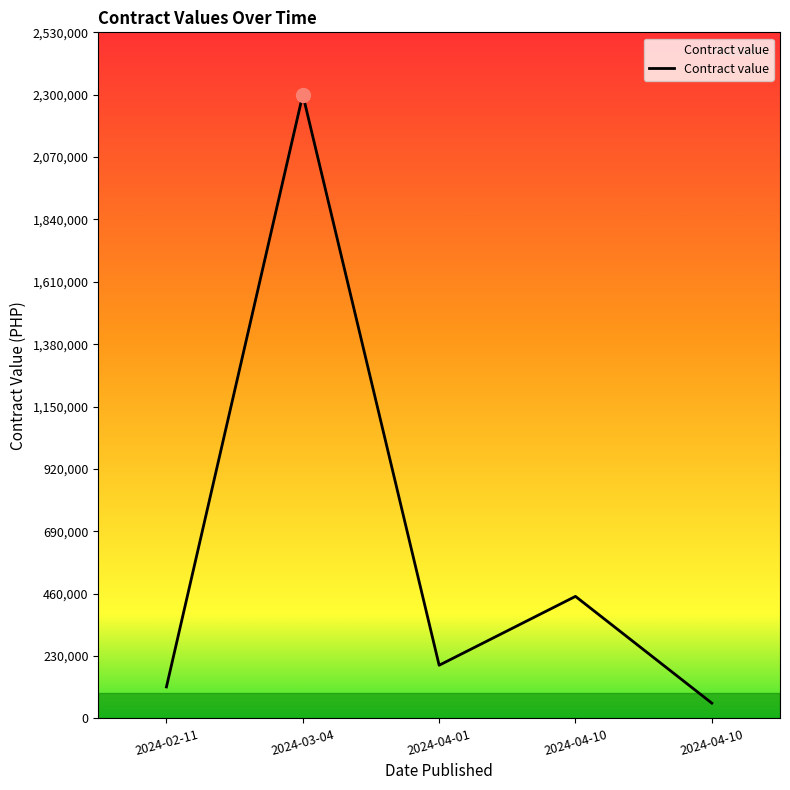

How many lines are shown in the chart?

1